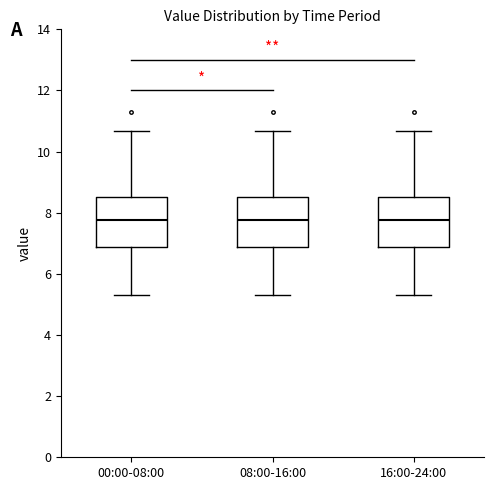

Reading left to right, read every box against the y-axis: the position of its median line, the range the box covers, and the ends of its whiskers. The values are not printed on the chart, so give them approximately, as read against the axis.

00:00-08:00: median 7.8, box 6.8 to 8.6, whiskers 5.4 to 10.6
08:00-16:00: median 7.8, box 6.8 to 8.6, whiskers 5.4 to 10.6
16:00-24:00: median 7.8, box 6.8 to 8.6, whiskers 5.4 to 10.6